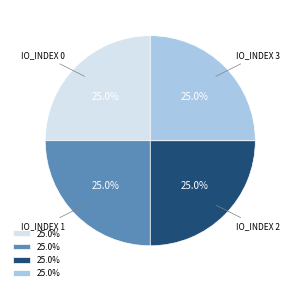

Is there a majority slice in this chart?

No